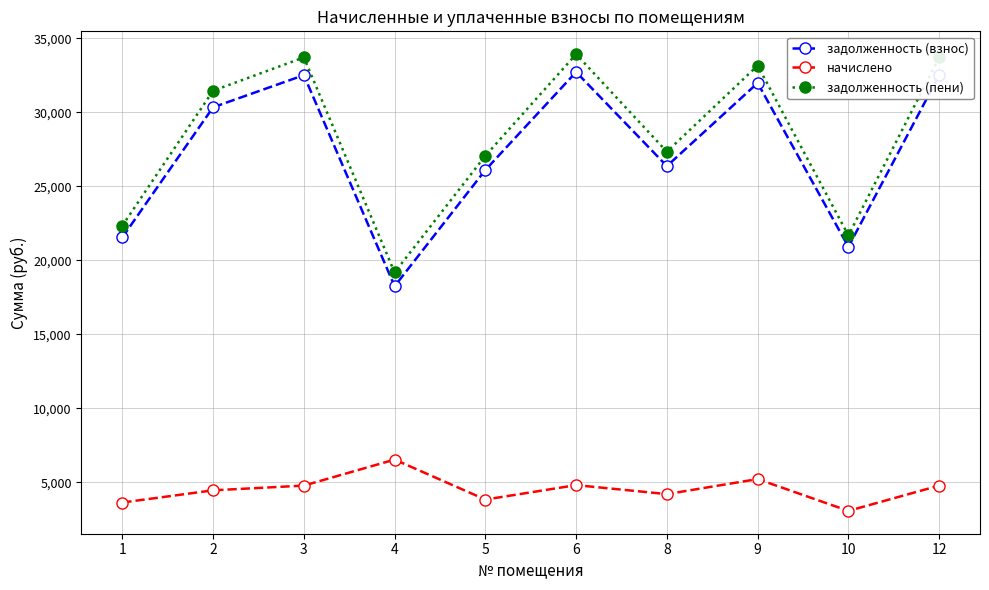

How many lines are shown in the chart?

3